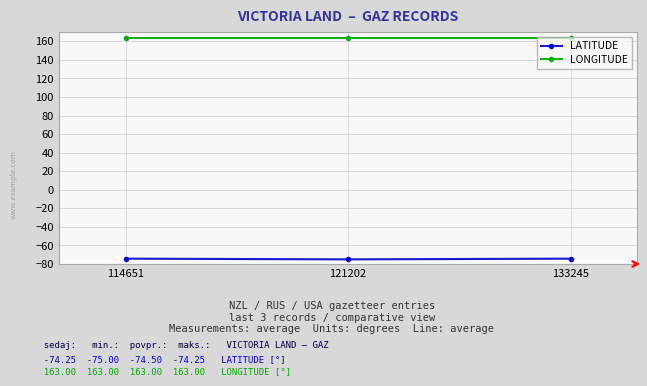

What is the value of the LONGITUDE point at the 1st from the left?

163.0